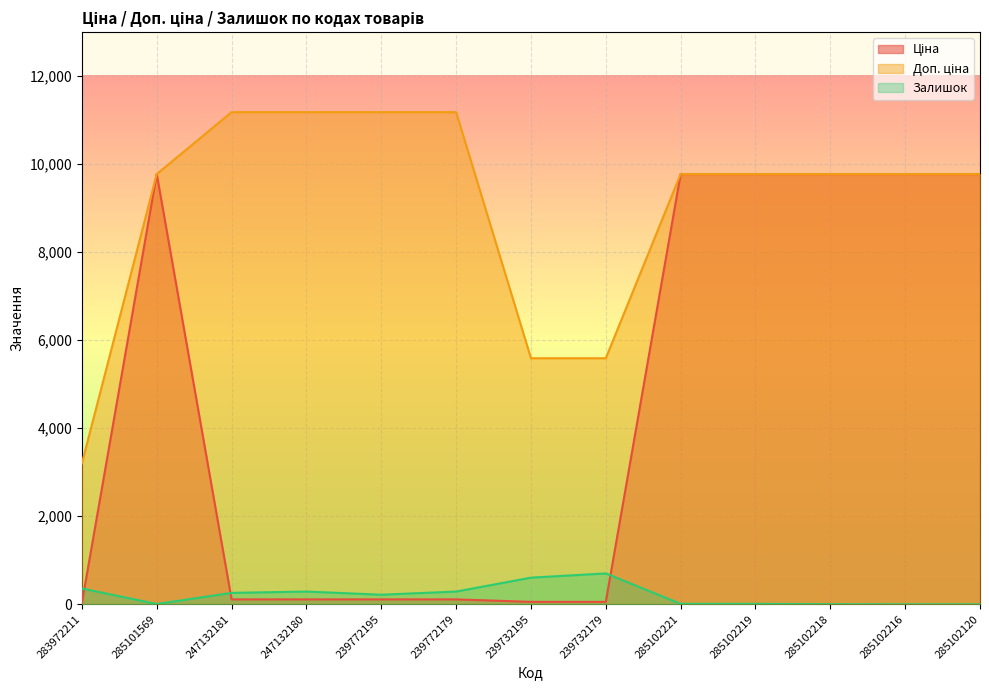

Is it true that Ціна equals 43.8 at 283972211?

False